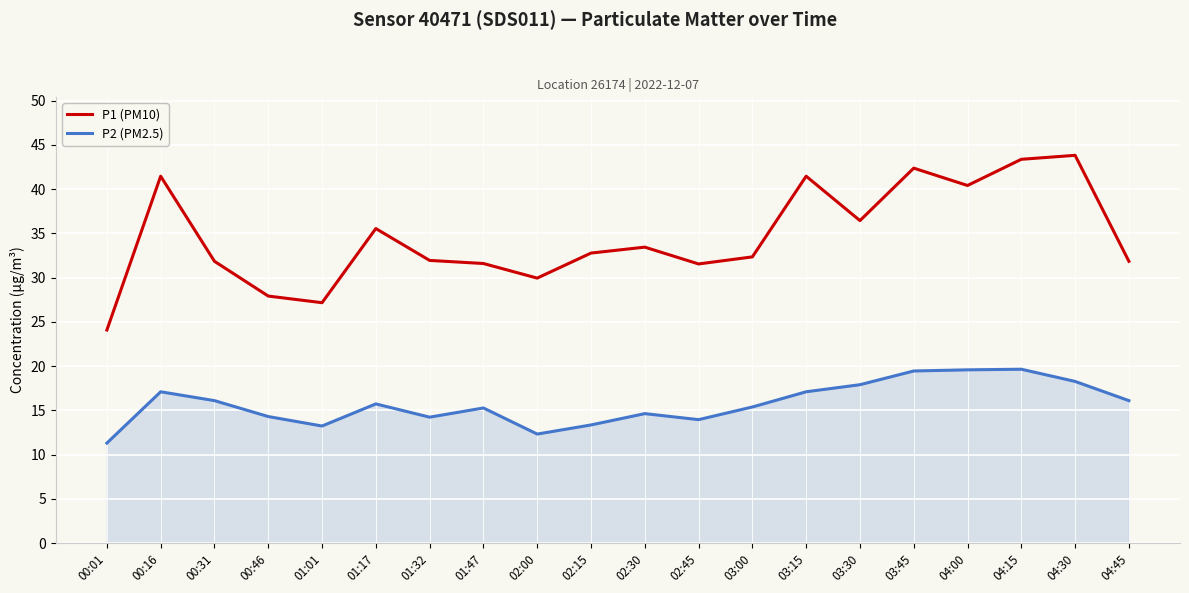

The value of P2 (PM2.5) at 04:15 is 19.6. True or false?

True